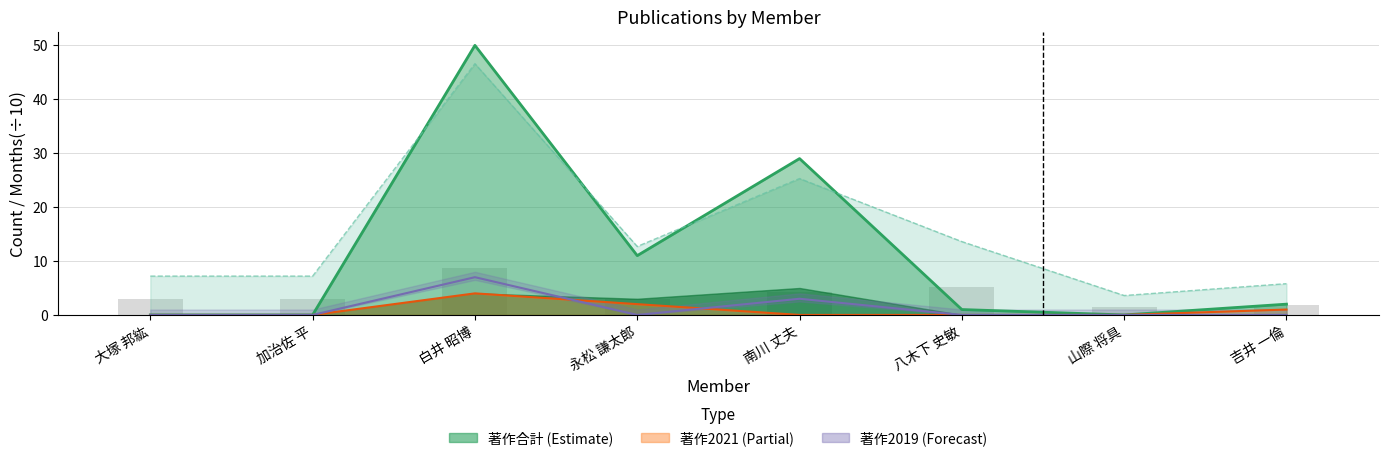

What is the difference between the highest and lowest values at 南川 丈夫?

29.0